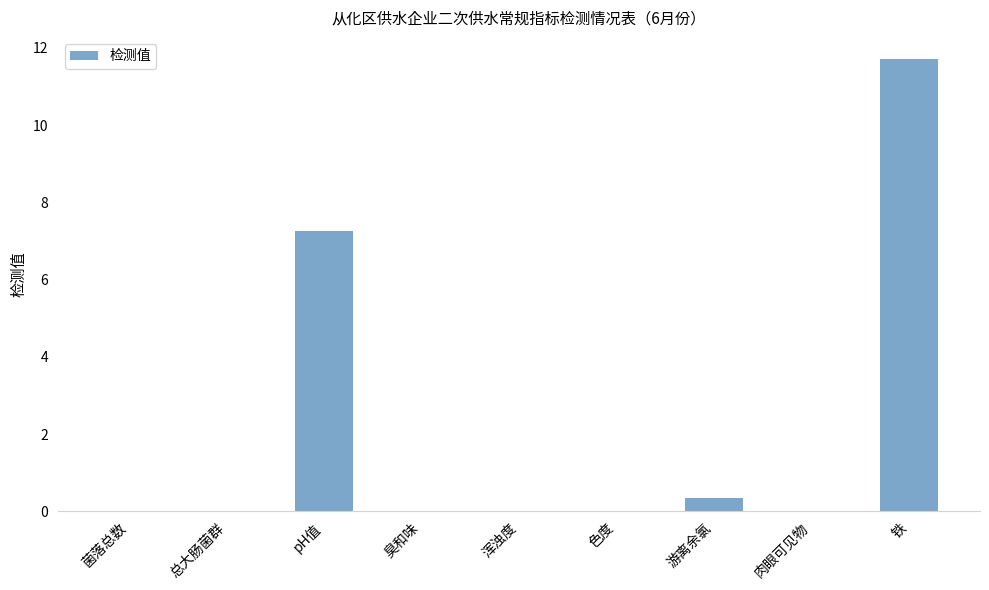

Are the bars horizontal?

No